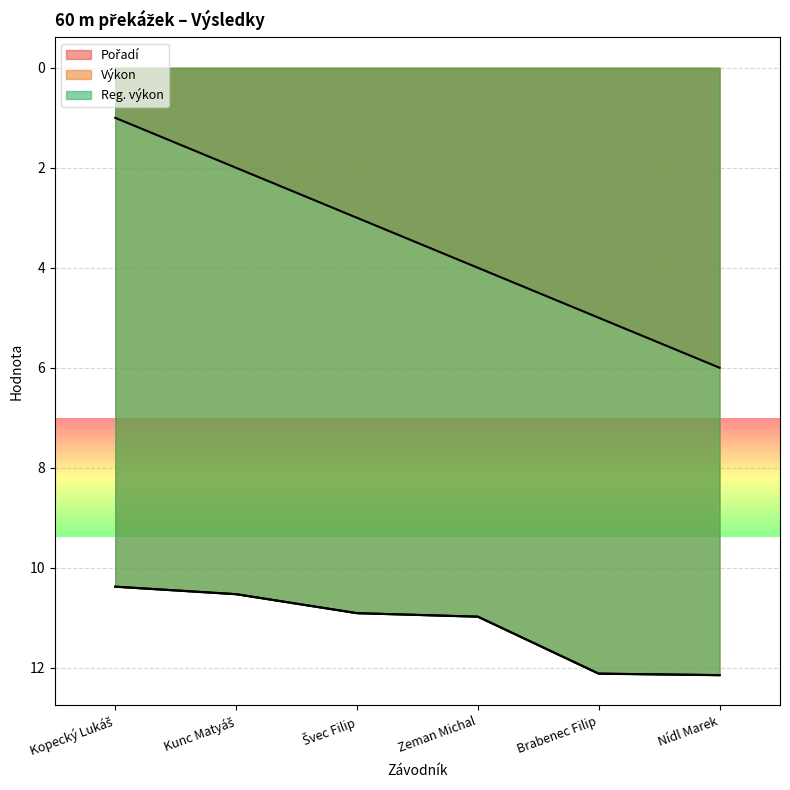

What is the label of the 3rd point from the right?

Zeman Michal